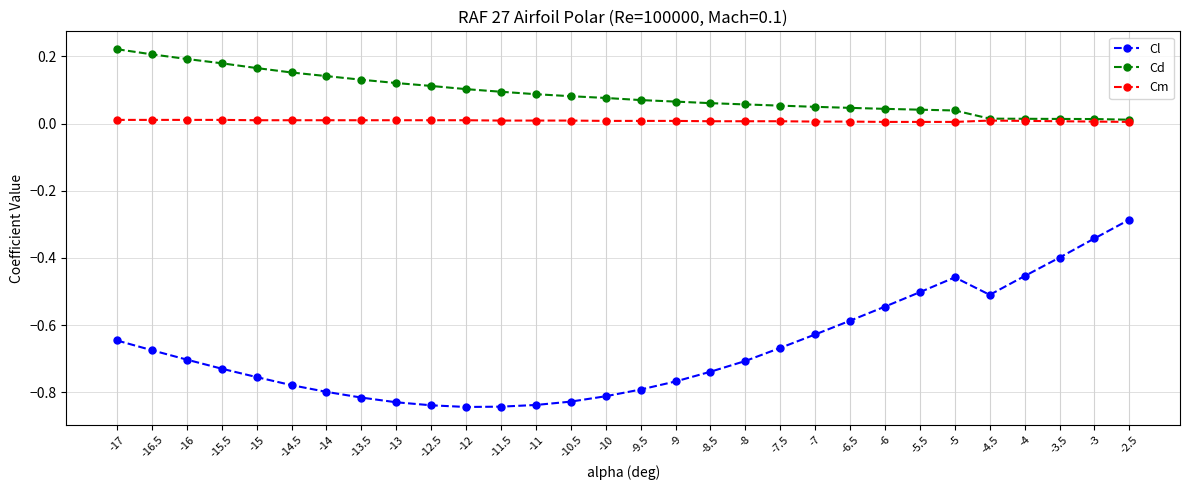

At which category is the sum across all series the highest?

-2.5